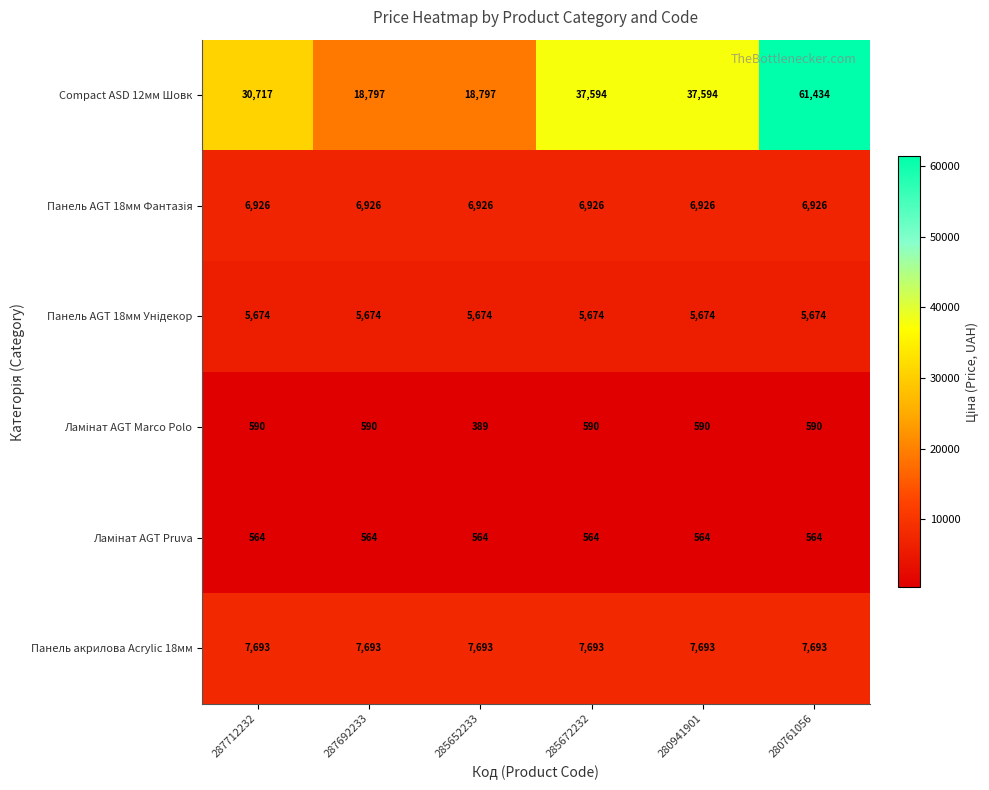

Which label corresponds to the largest value in the chart?

280761056